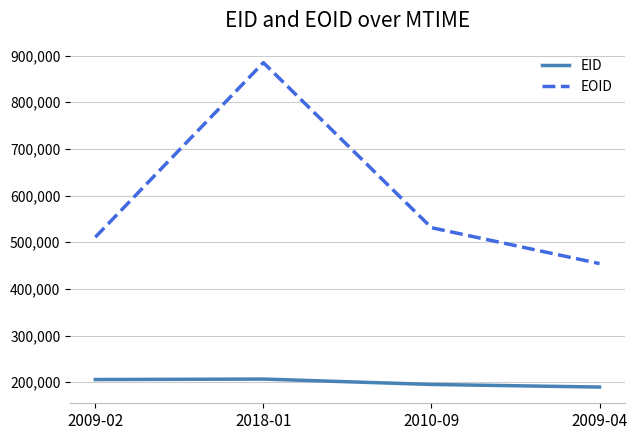

How many categories are shown in the chart?

4